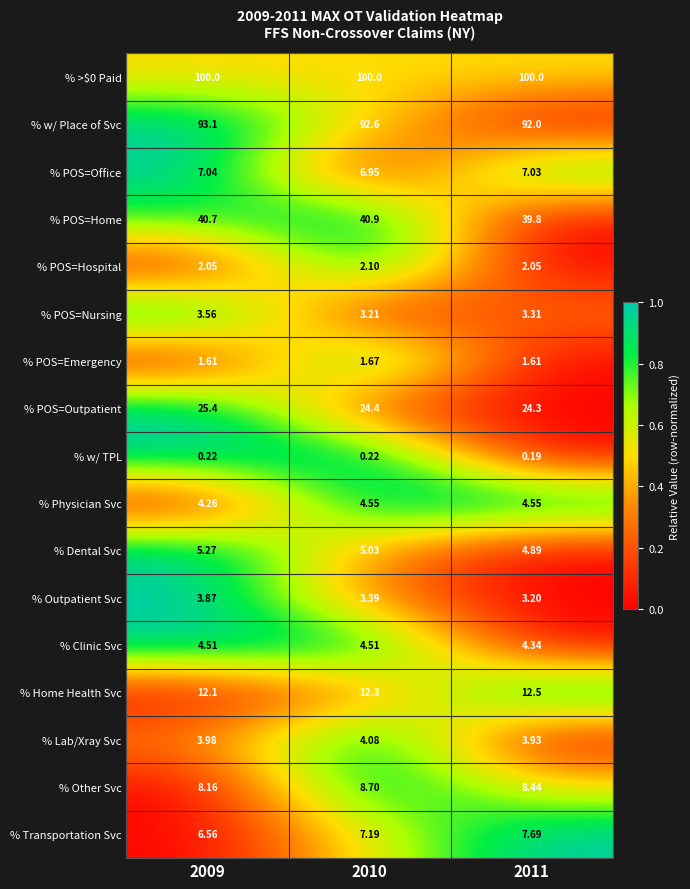

Which series has the largest range (max minus min)?

% Transportation Svc